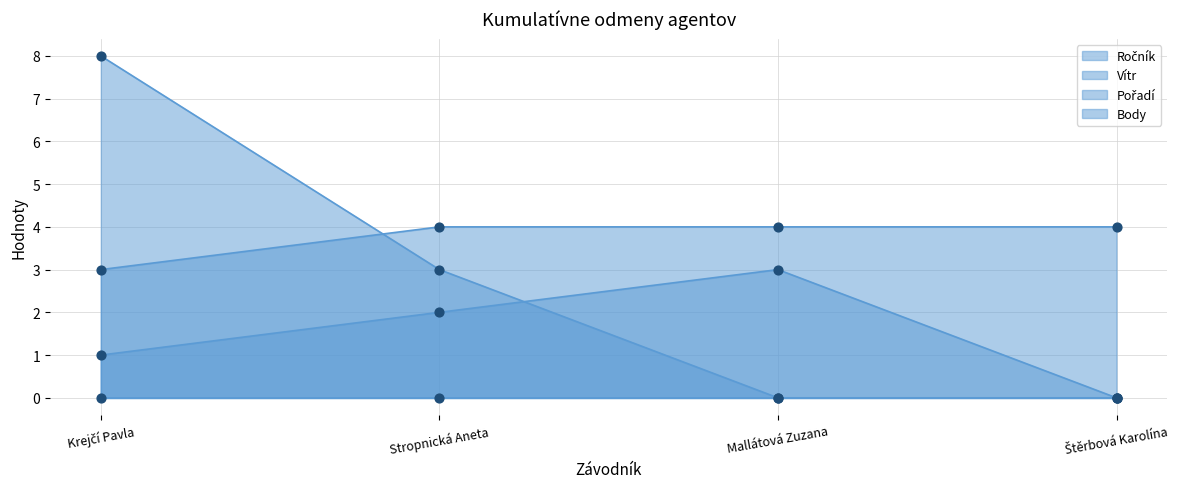

Is the value of Body at Krejčí Pavla greater than the value of Ročník at Štěrbová Karolína?

Yes